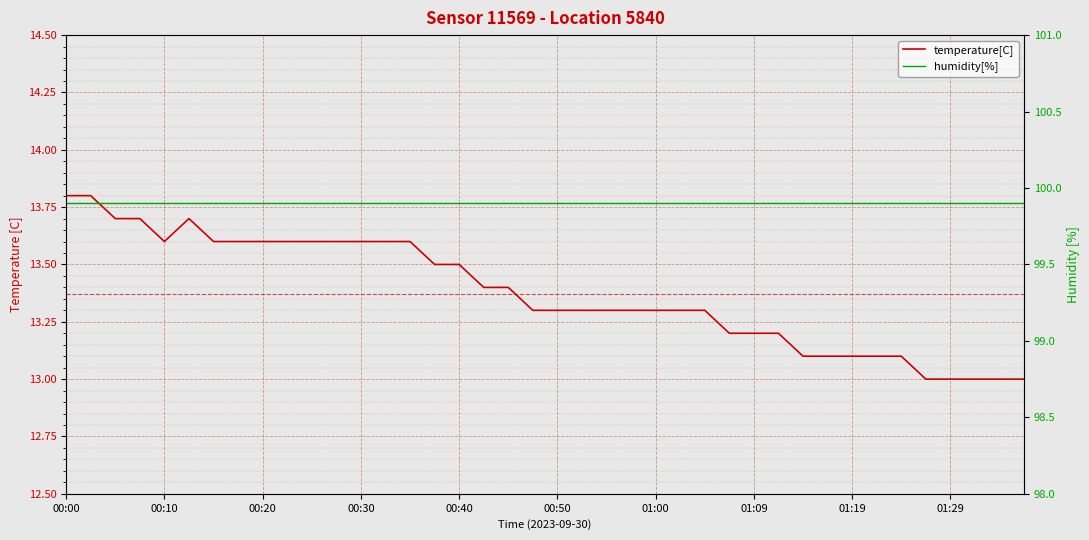

How many lines are shown in the chart?

2